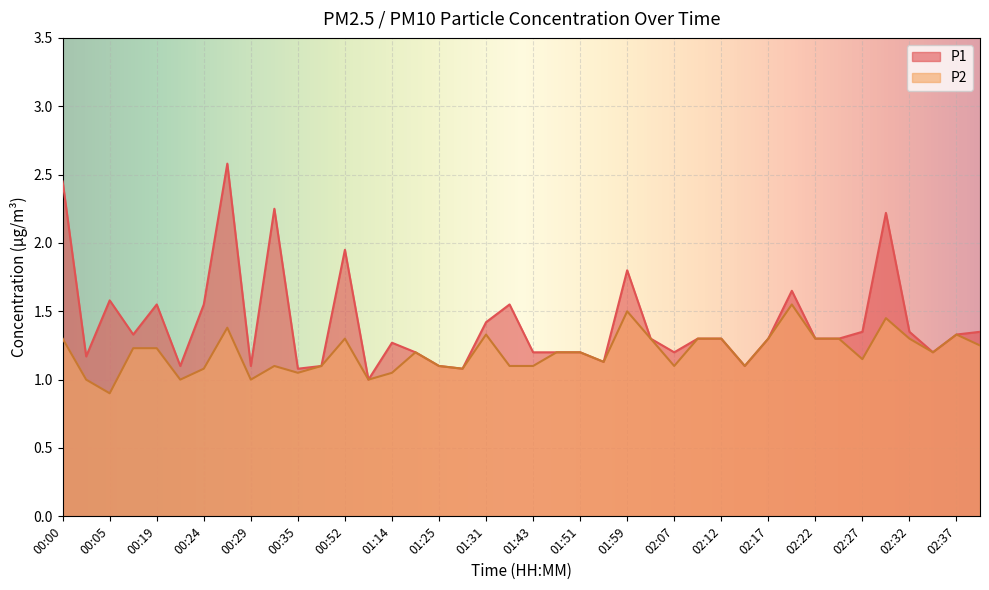

What is the label of the 27th point from the right?

01:04